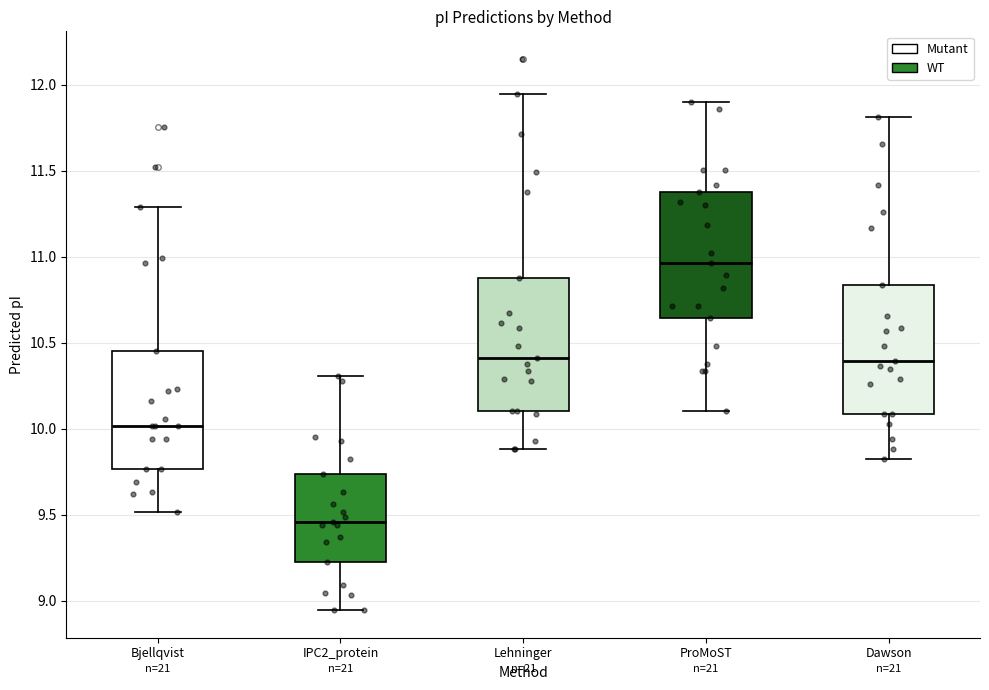

Reading left to right, read every box against the y-axis: the position of its median line, the range the box covers, and the ends of its whiskers. The values are not printed on the chart, so give them approximately, as read against the axis.

Bjellqvist: median 10.00, box 9.75 to 10.45, whiskers 9.50 to 11.30
IPC2_protein: median 9.45, box 9.20 to 9.75, whiskers 8.95 to 10.30
Lehninger: median 10.40, box 10.10 to 10.90, whiskers 9.90 to 11.95
ProMoST: median 10.95, box 10.65 to 11.35, whiskers 10.10 to 11.90
Dawson: median 10.40, box 10.10 to 10.85, whiskers 9.80 to 11.80